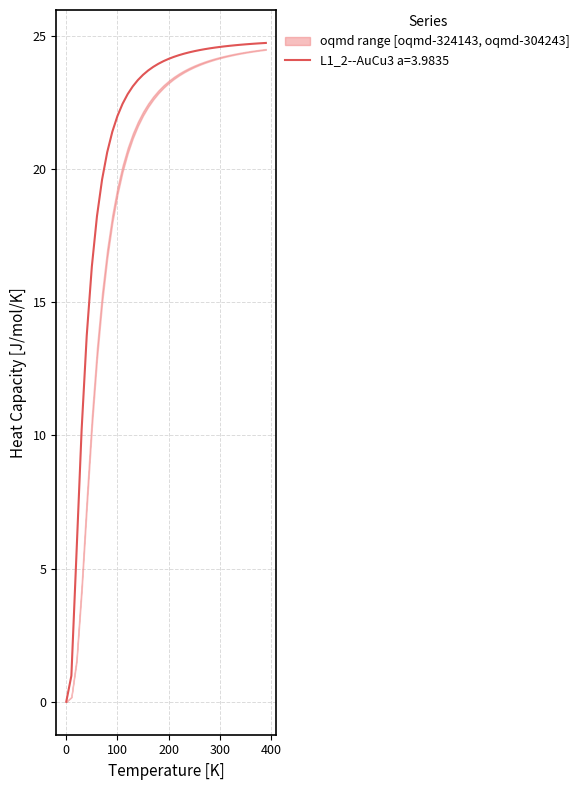

Is it true that oqmd-304243 a=3.9598 equals 0.1 at 1?

False